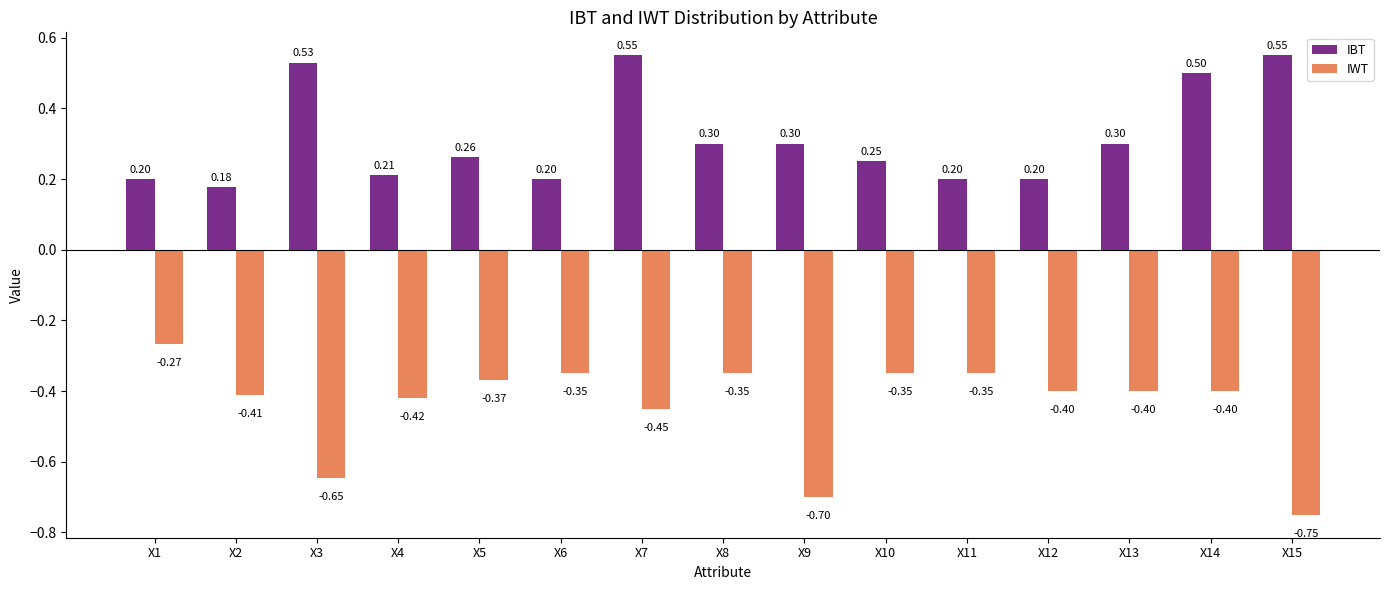

Which series has the largest total across all categories?

IBT